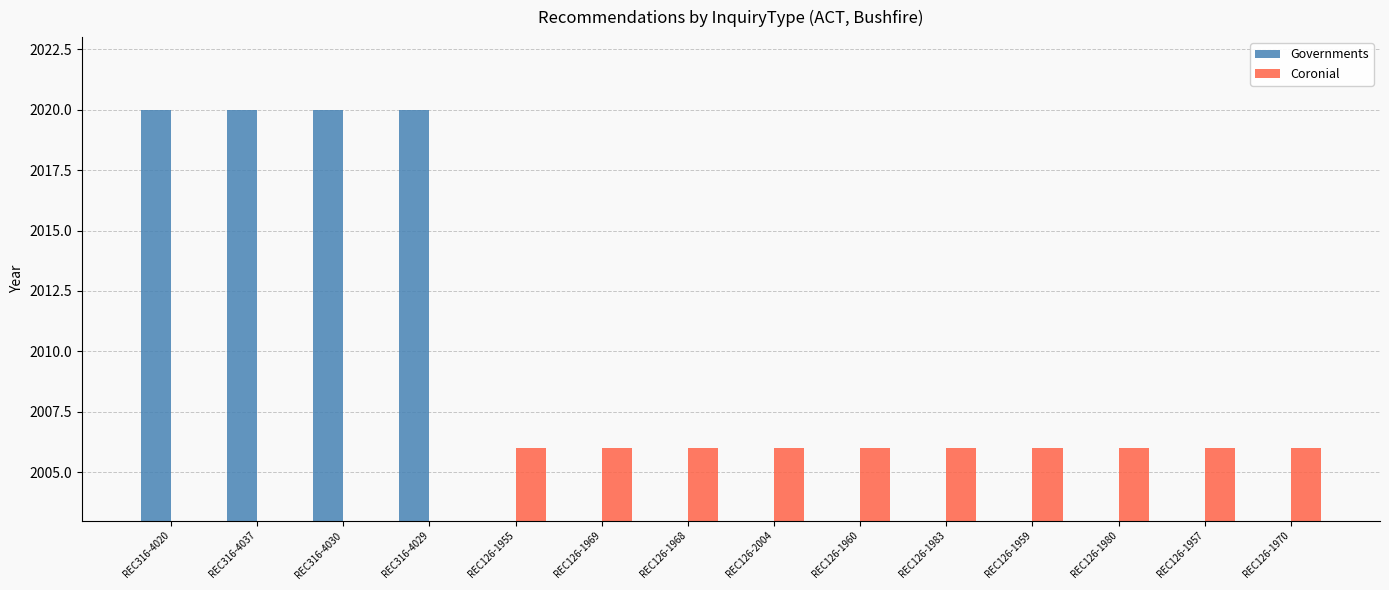

What is the value of the Governments bar at the 1st from the left?

2020.0